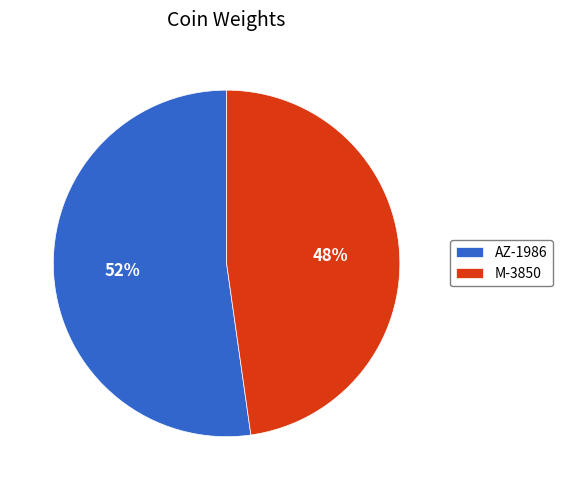

To the nearest percent, what portion does AZ-1986 represent?

52%